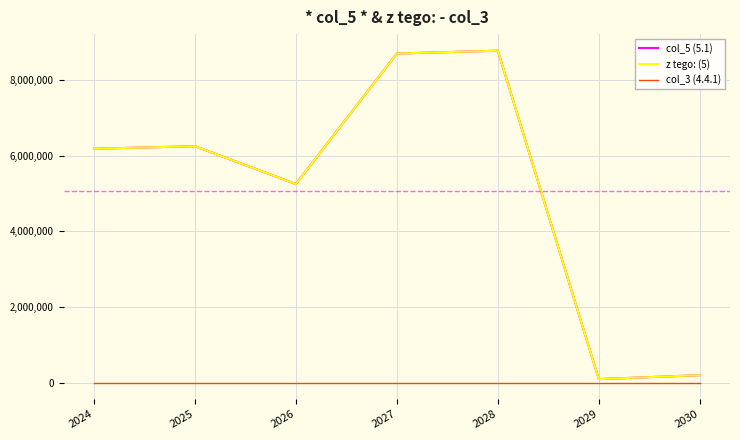

What is the value of the z tego: (5) point at the 5th from the left?

8772260